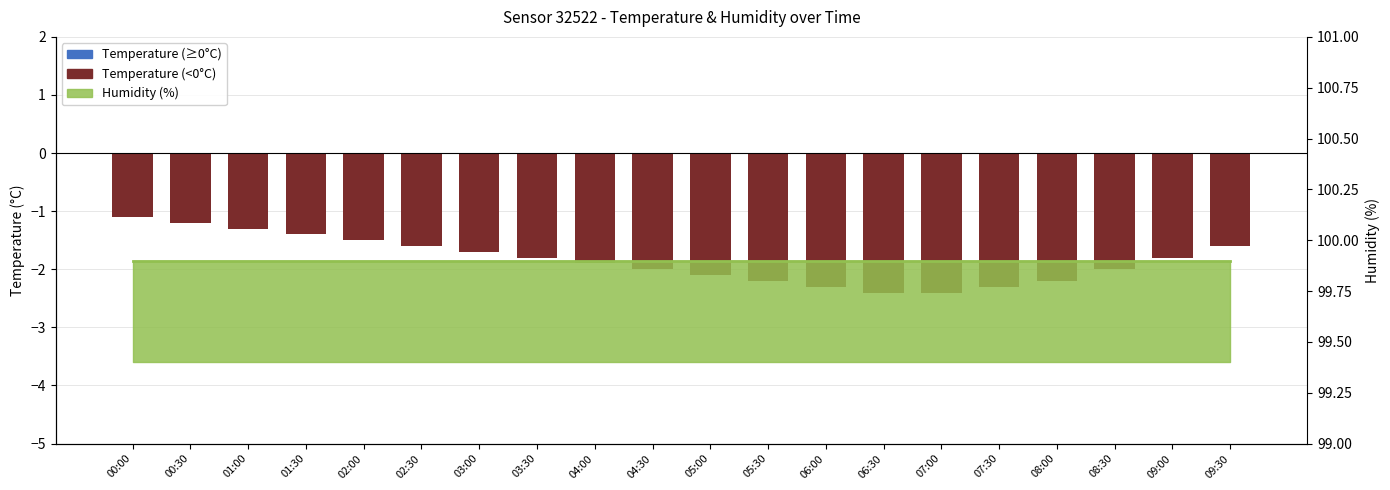

At which category is the sum across all series the highest?

00:00